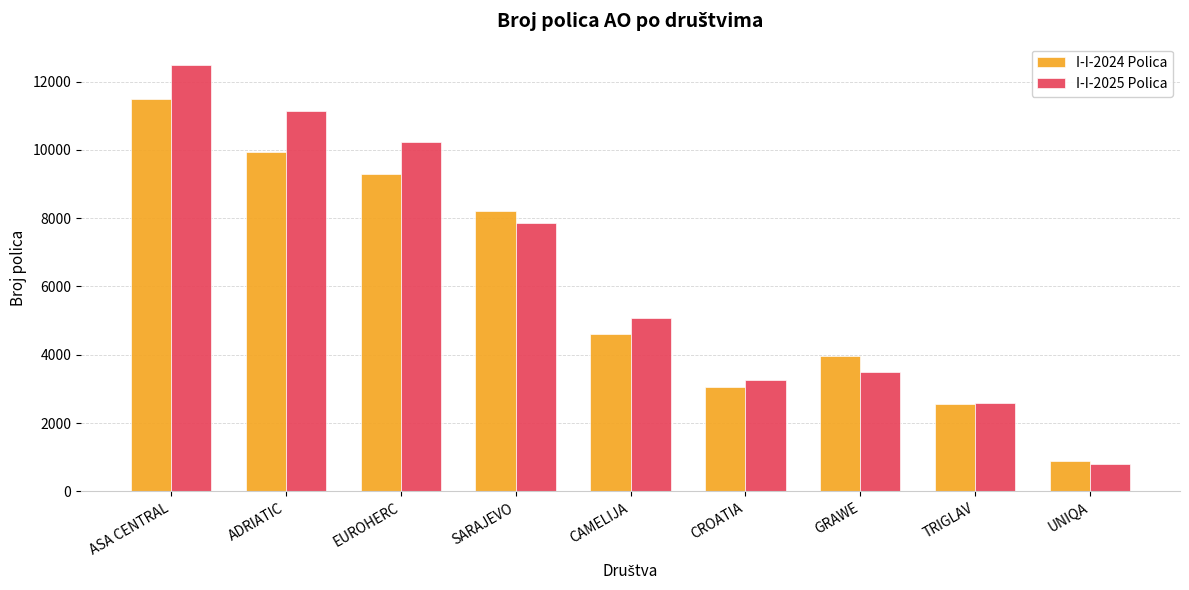

At which category is the sum across all series the highest?

ASA CENTRAL